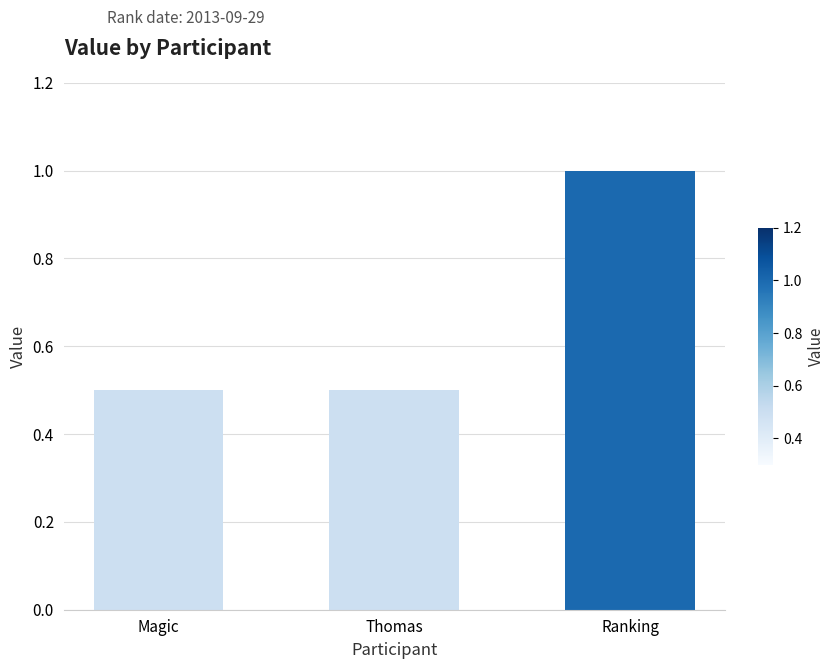

What is the smallest value displayed?

0.5